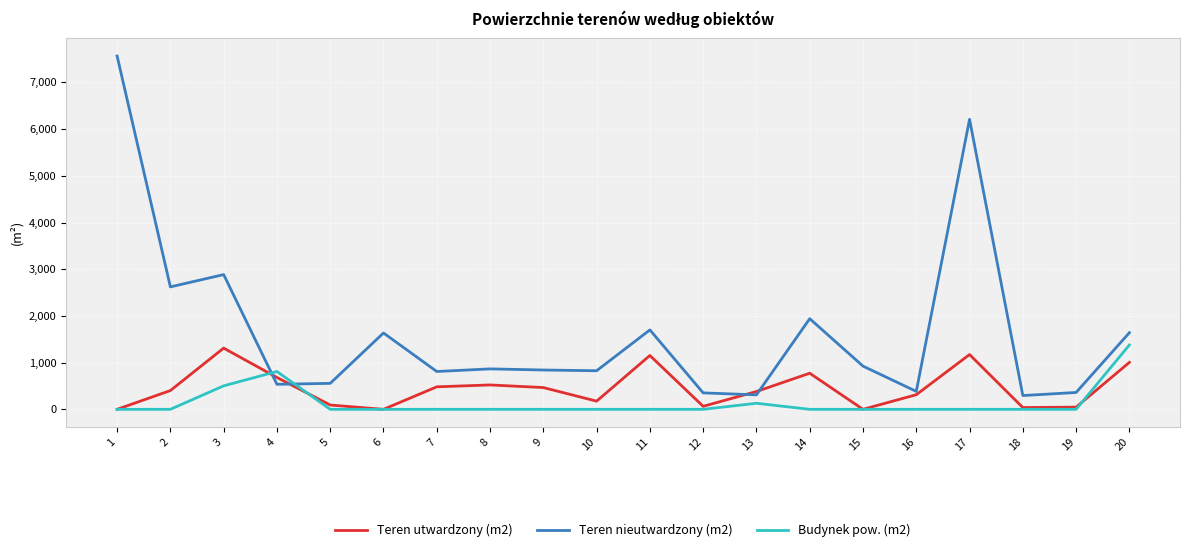

At which label does Teren nieutwardzony (m2) first exceed 866?

1